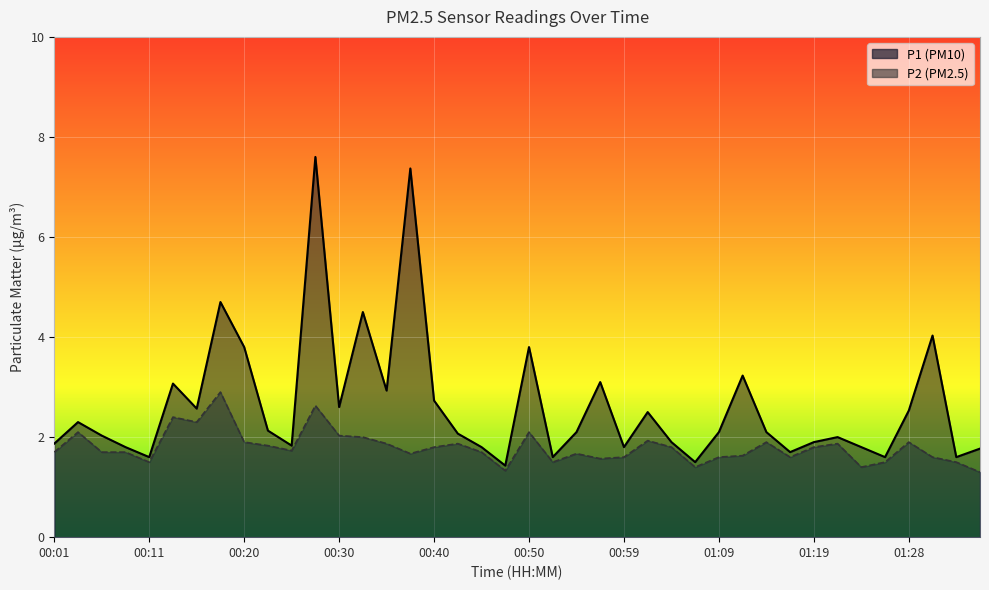

The P2 series shows 2.1 at 01:16. True or false?

False